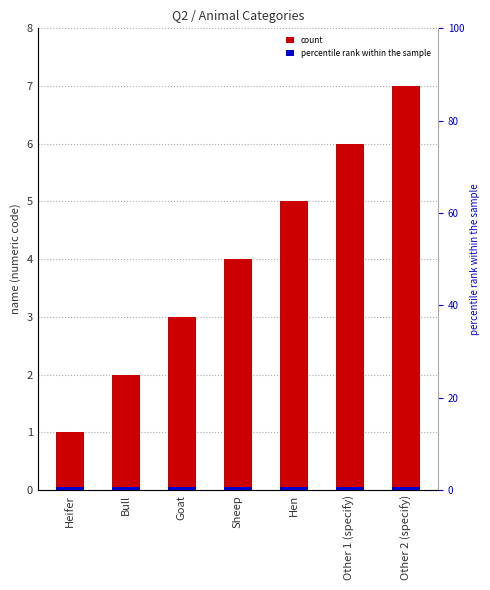

What is the change in value from Heifer to Bull?

+1